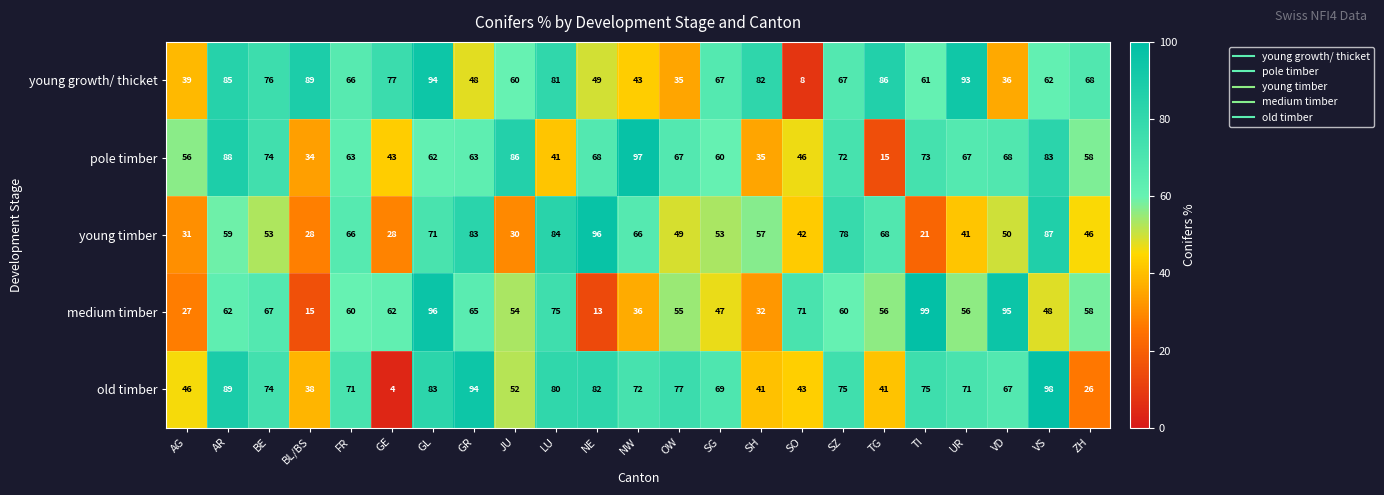

Where is young growth/ thicket nearest to the value 51?

NE